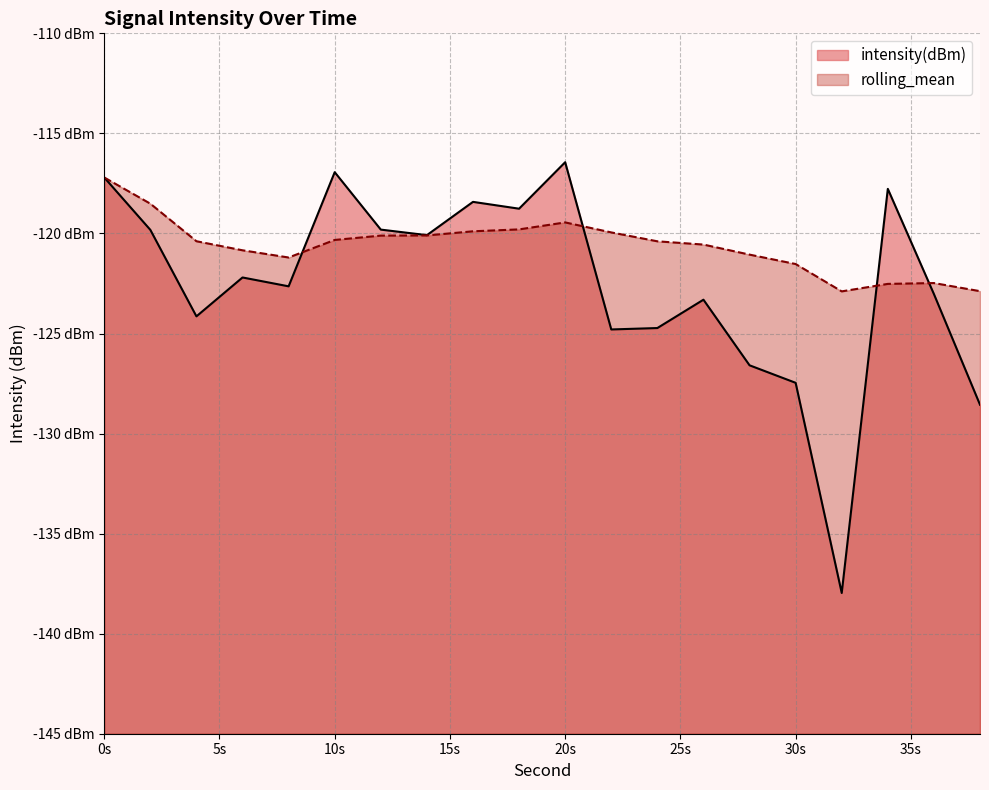

The value of rolling_mean at 18 is -205.7. True or false?

False